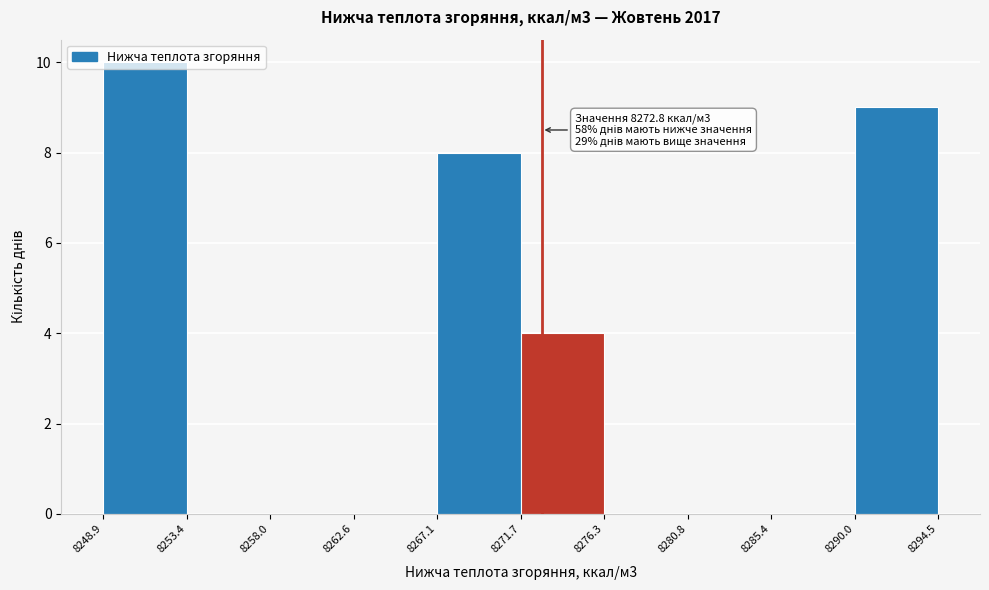

Which range on the x-axis has the tallest bar?

8248.9 to 8253.4